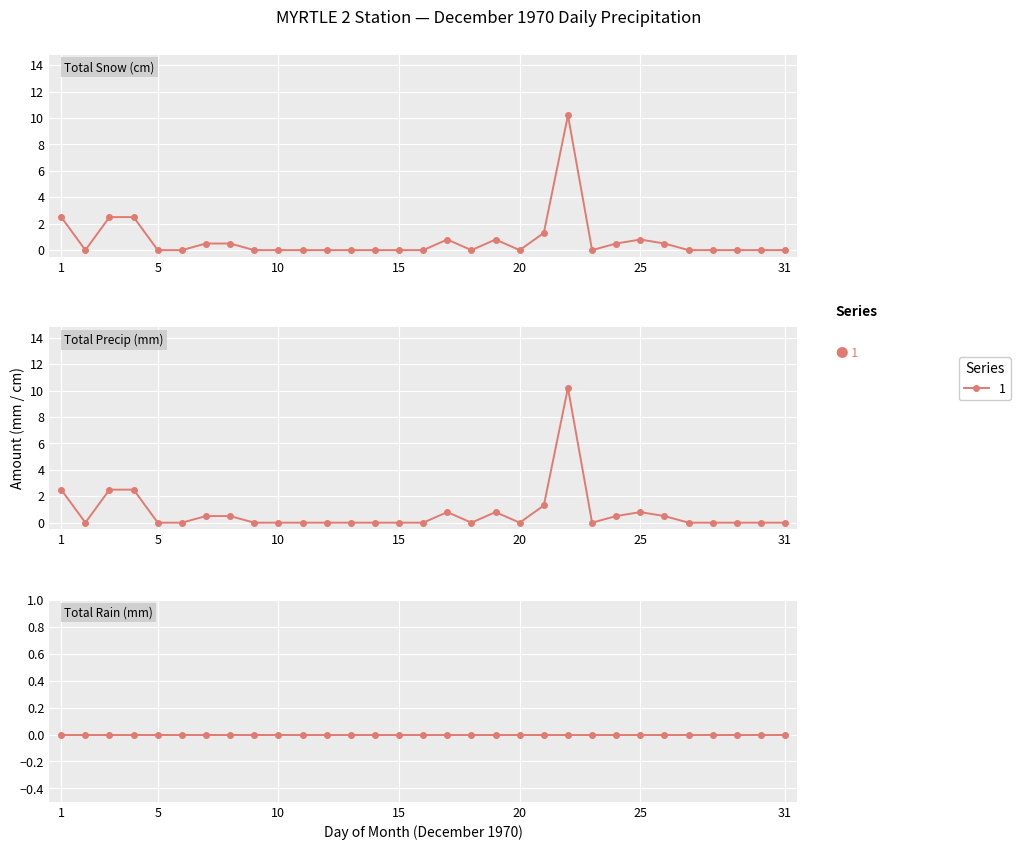

In Total Snow (cm), how many points are lower than both neighbors (excluding endpoints)?

4